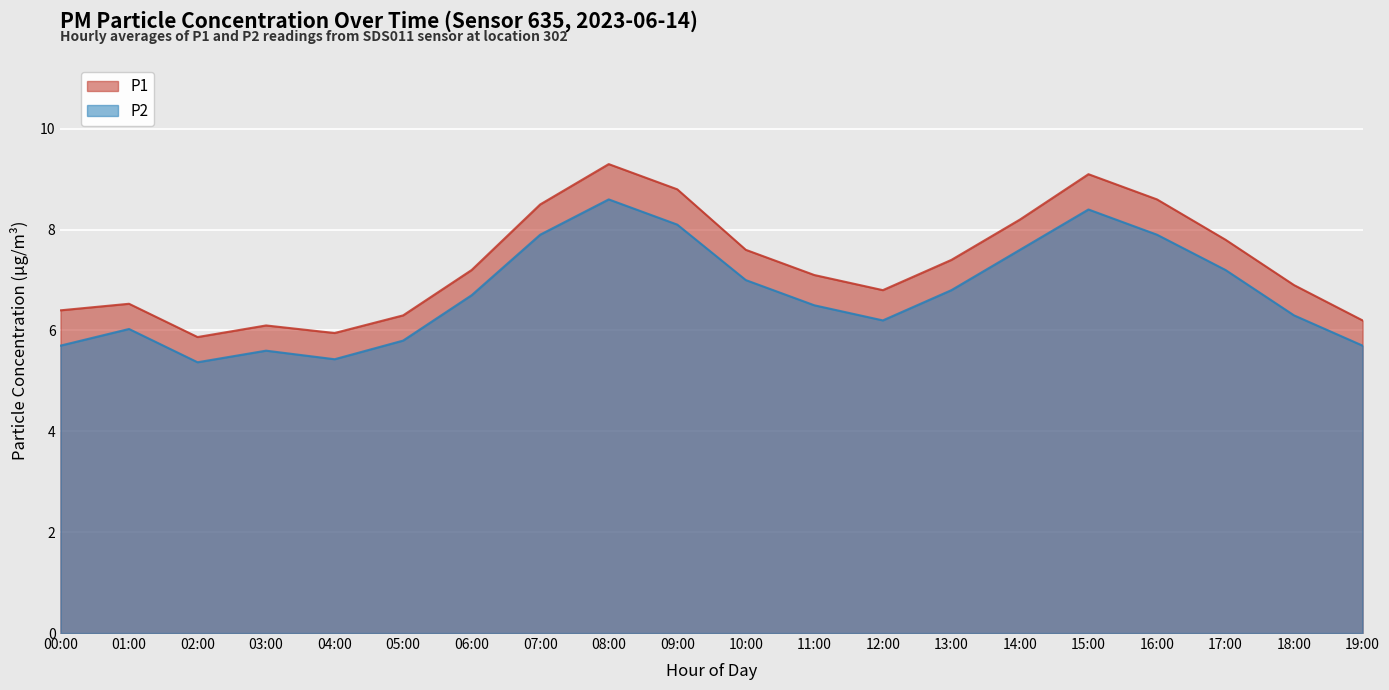

What is the difference between the maximum and second lowest values in the P2 series?

3.2